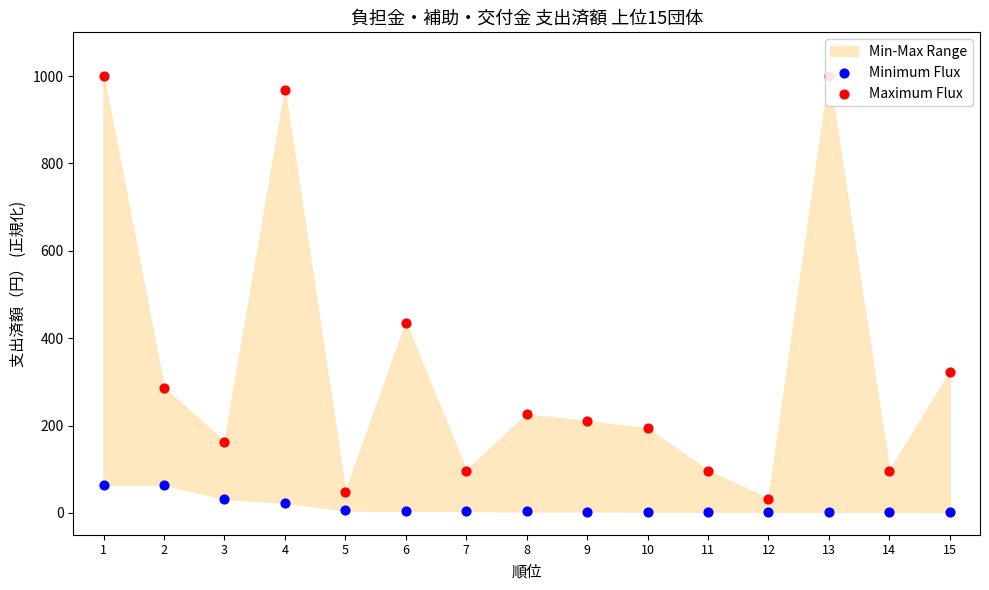

Which series has the widest spread of Y values?

Maximum Flux